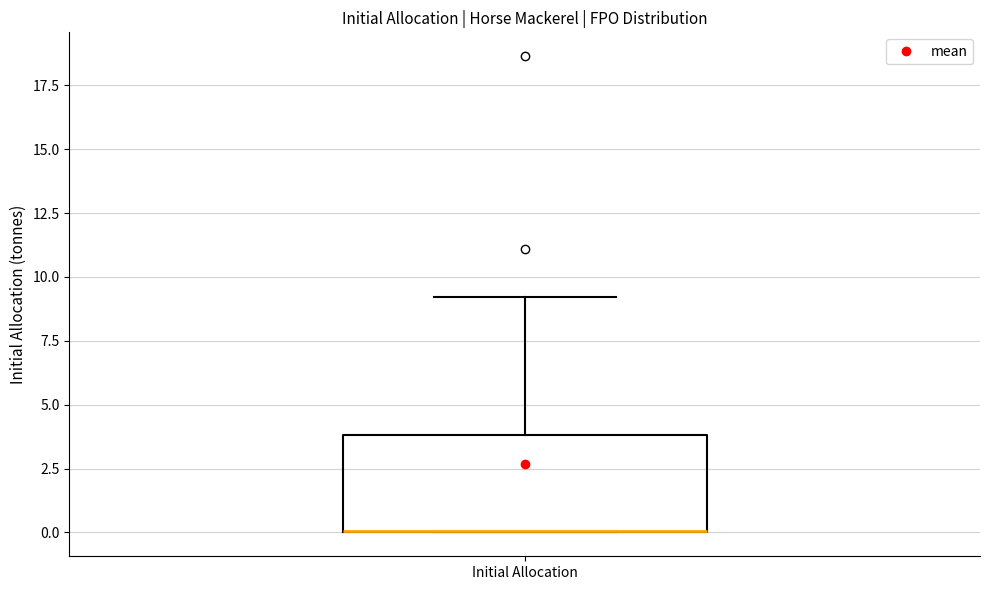

Where is the lower edge of the box for Initial Allocation on the y-axis? The values are not printed on the chart, so give them approximately, as read against the axis.

0